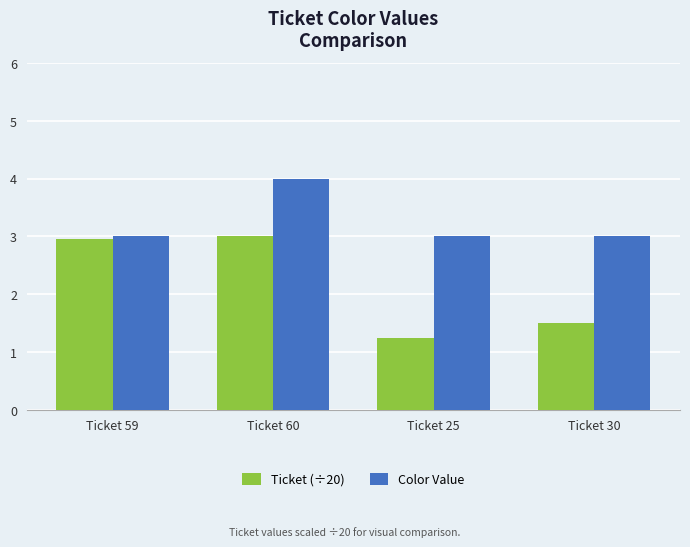

Is it true that Color Value equals 3.0 at Ticket 25?

True